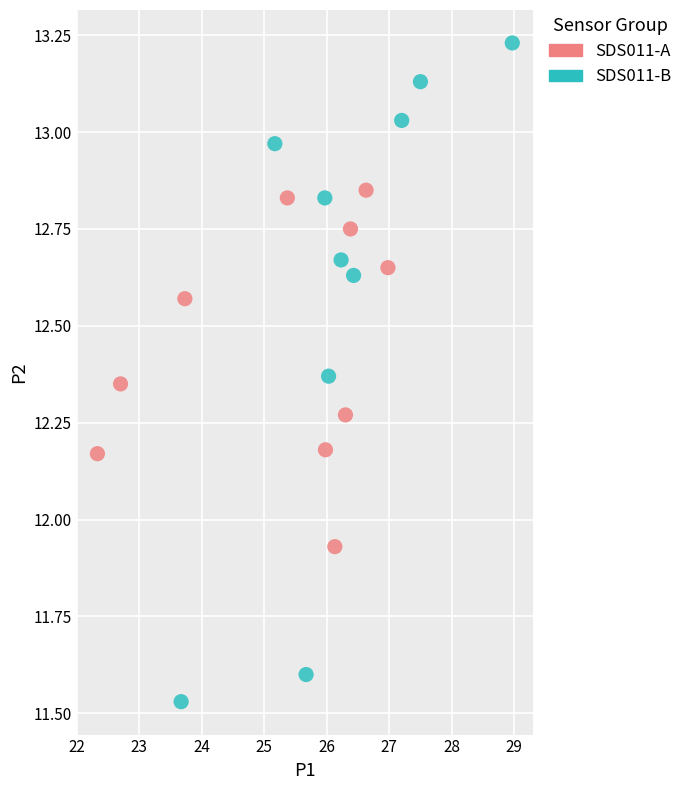

Which series has the largest Y range (max minus min)?

SDS011-B